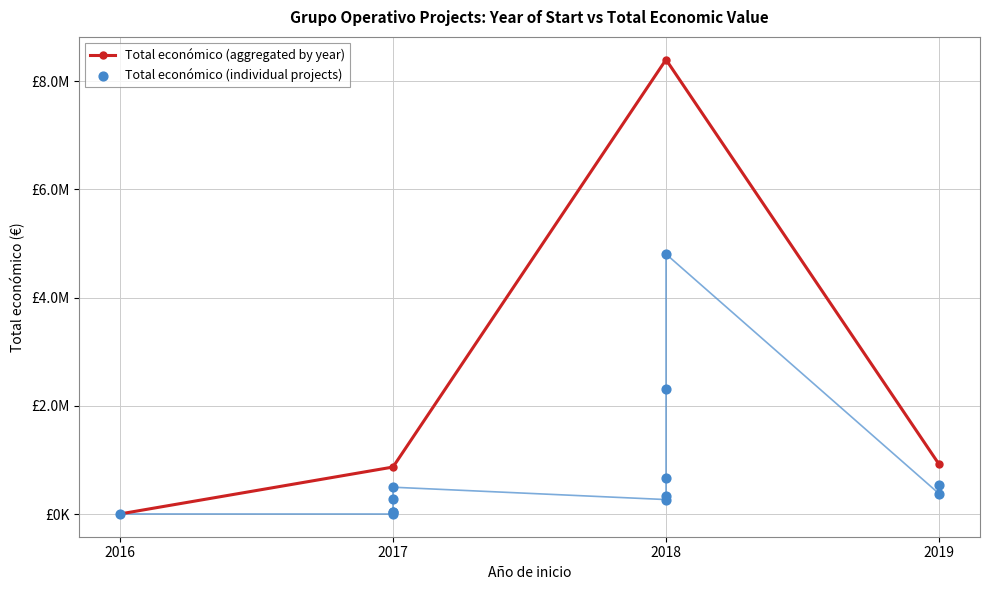

Which has a higher value, 2017 or 2019?

2019